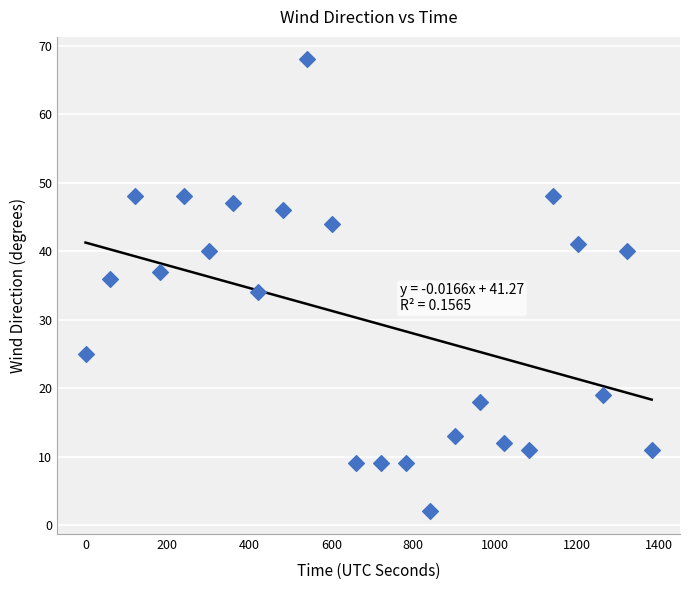

What is the range of Y values (max minus min)?

66